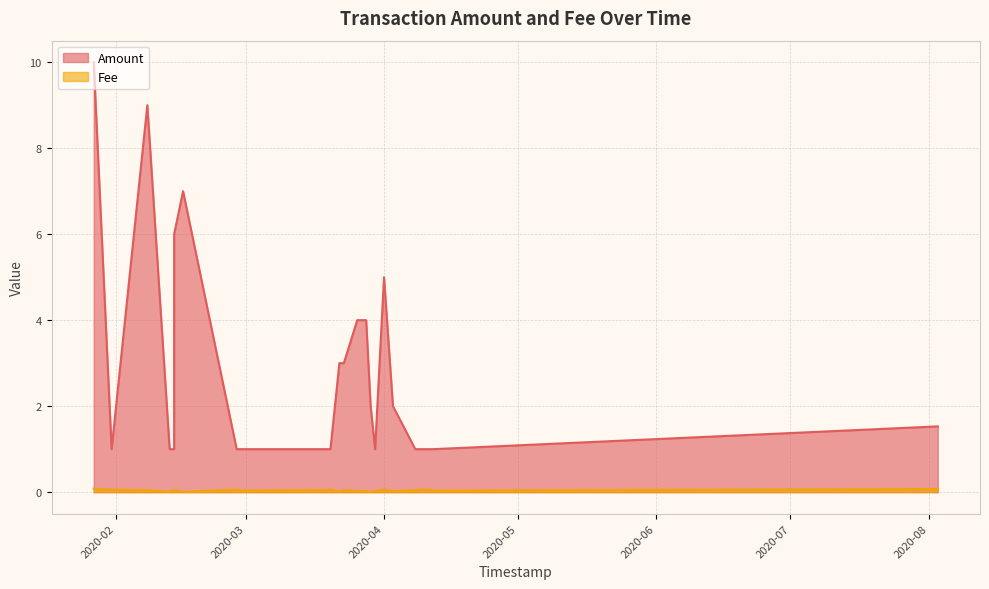

What is the difference between the Amount values at 18 and 9?

3.0